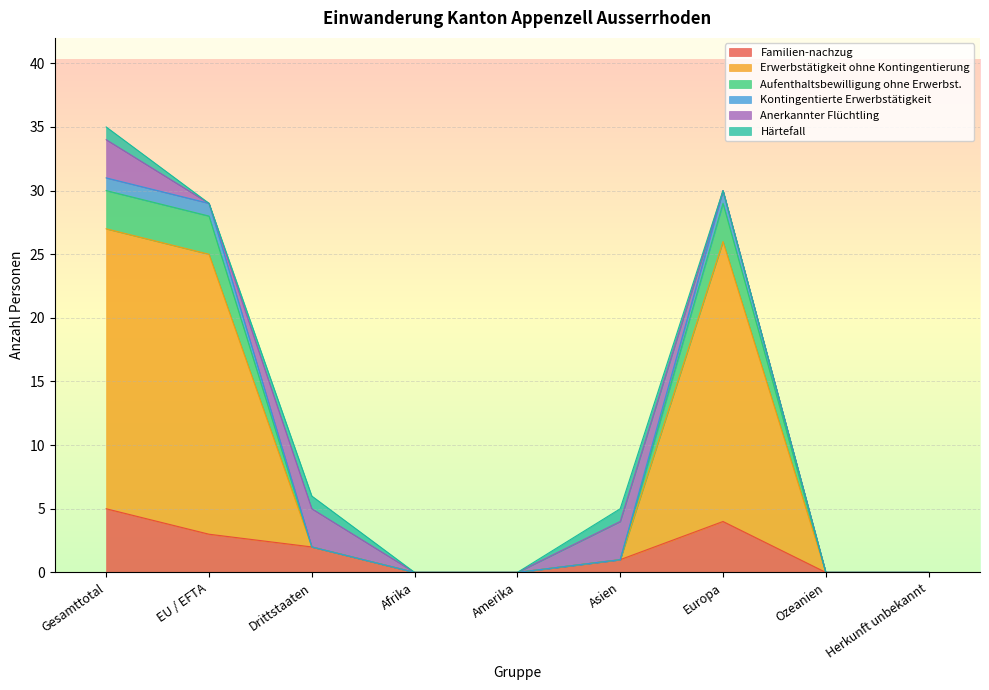

Which category has the highest value in the Familien-nachzug series?

Gesamttotal